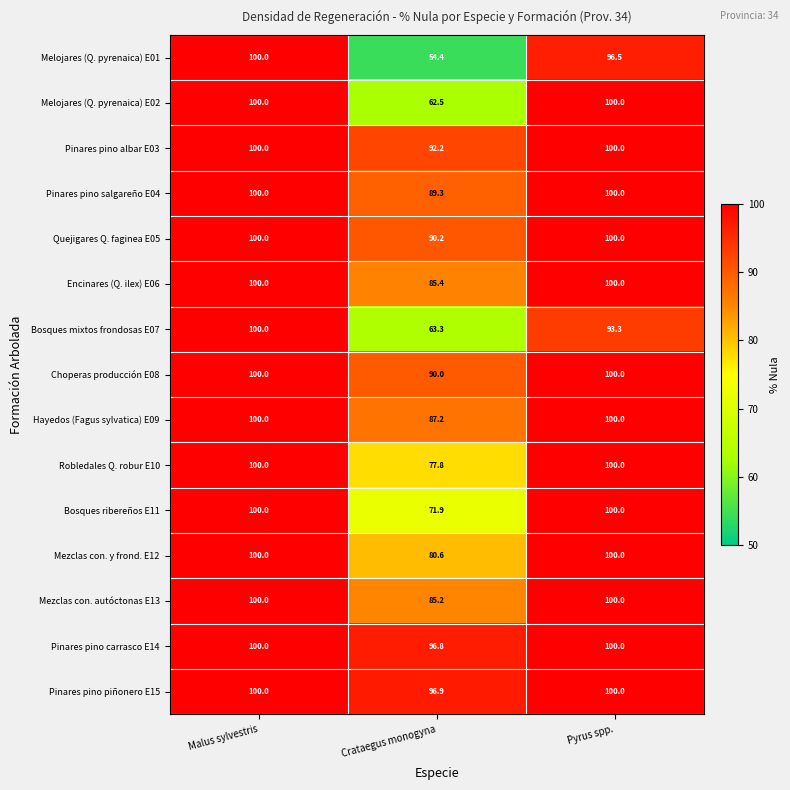

How many data points does each series have?

3